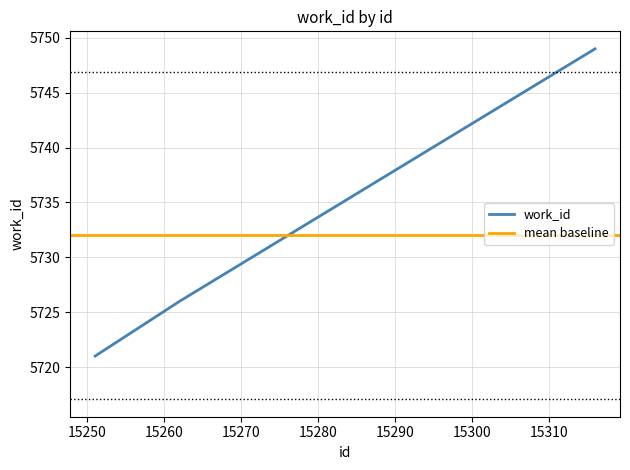

What is the difference between the values at 15316 and 15262?

23